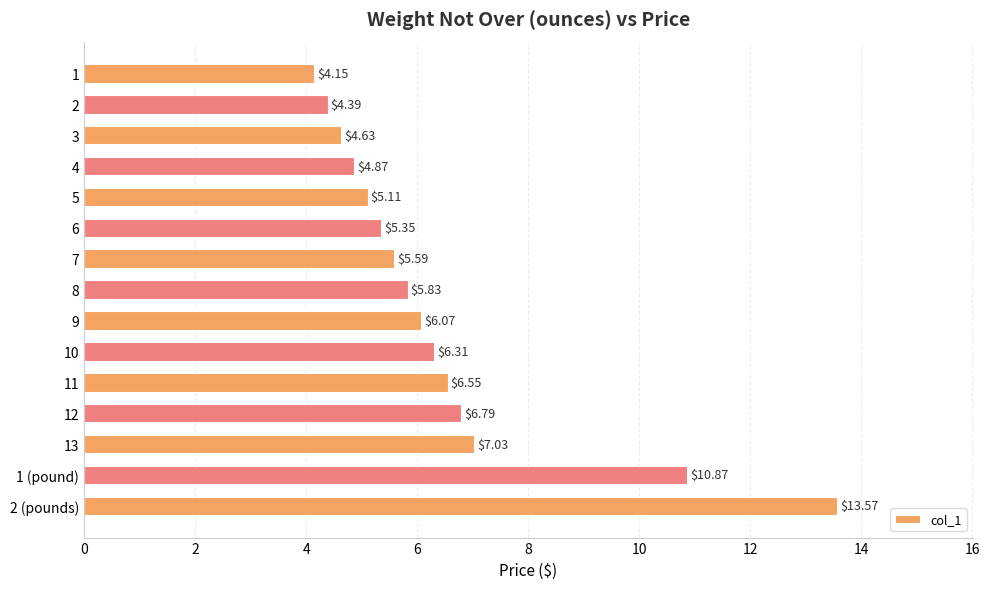

Is it true that the value at 12 is 1.7?

False